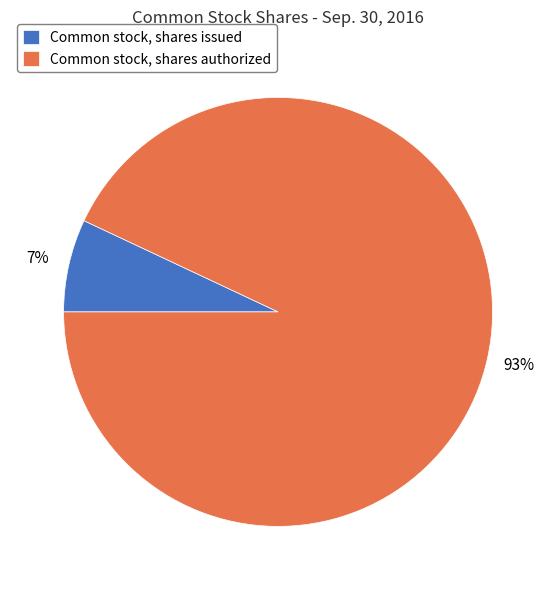

Which has a higher value, Common stock, shares authorized or Common stock, shares issued?

Common stock, shares authorized